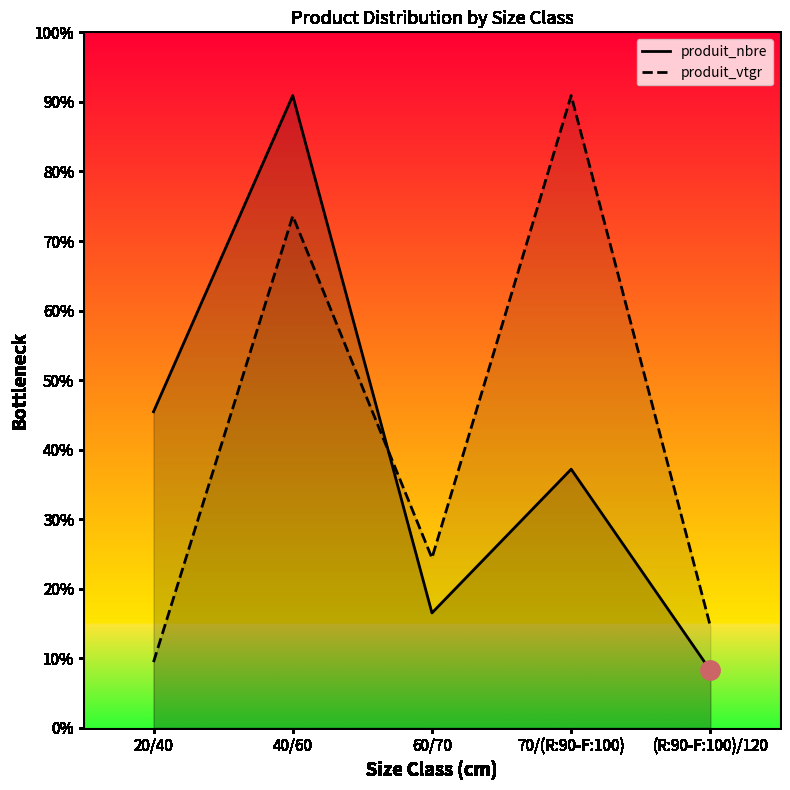

What is the label of the 5th point from the right?

20/40